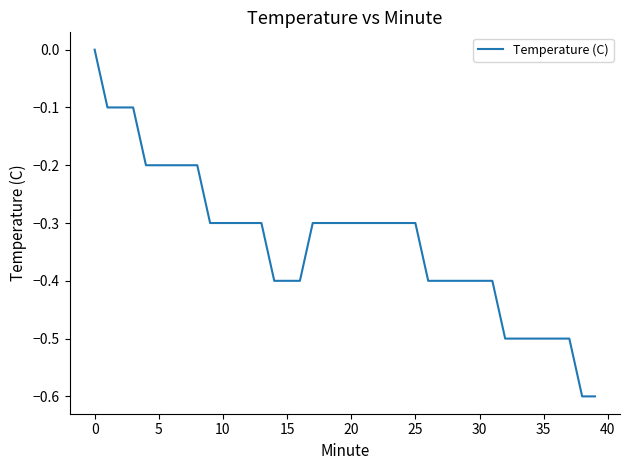

What is the smallest value displayed?

-0.6